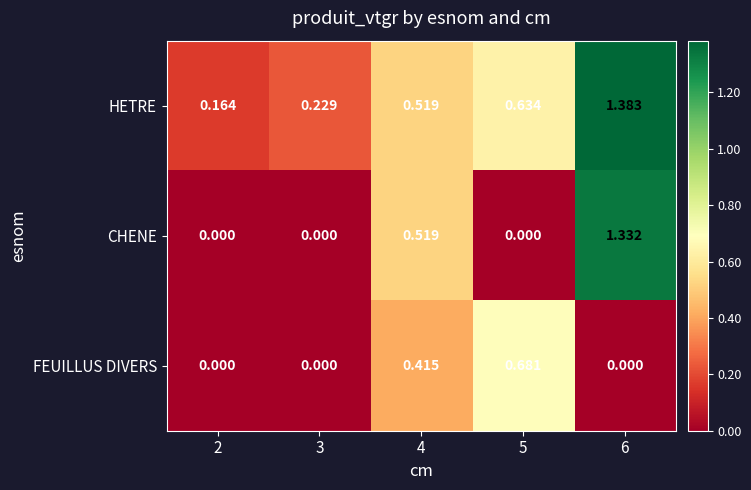

Which series changed the most between 3 and 6?

CHENE